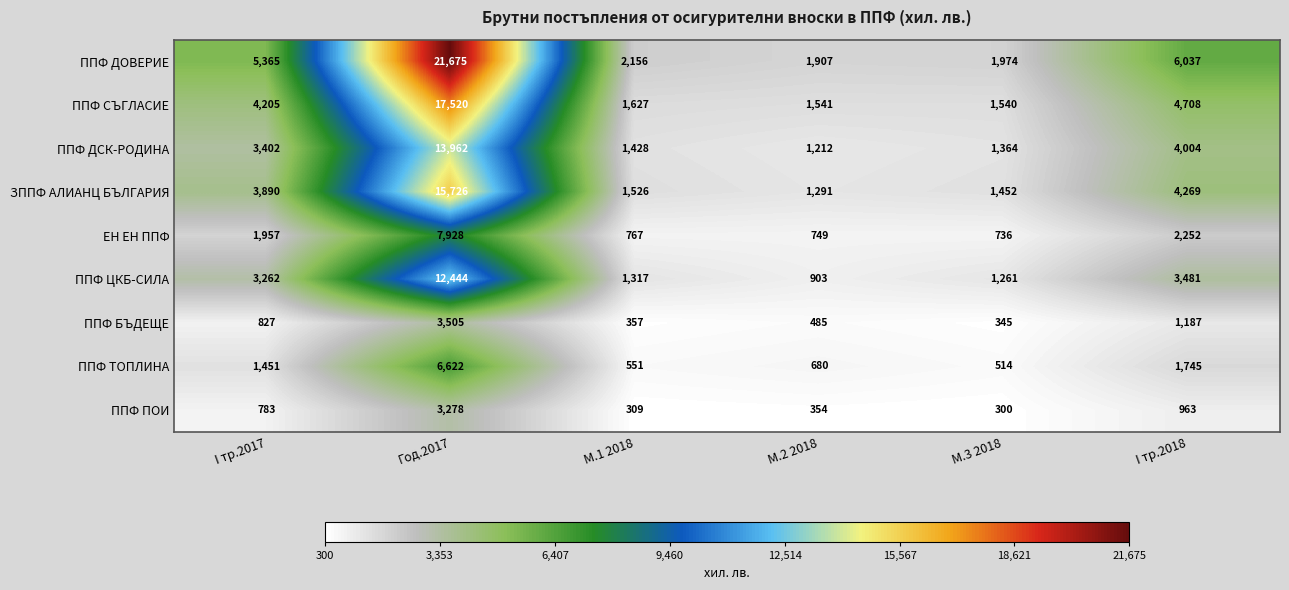

Where is ППФ СЪГЛАСИЕ nearest to the value 9530?

I тр.2018